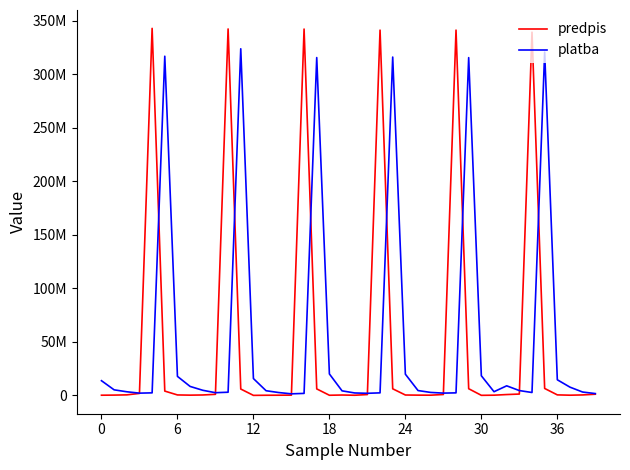

Does the chart have visible grid lines?

No